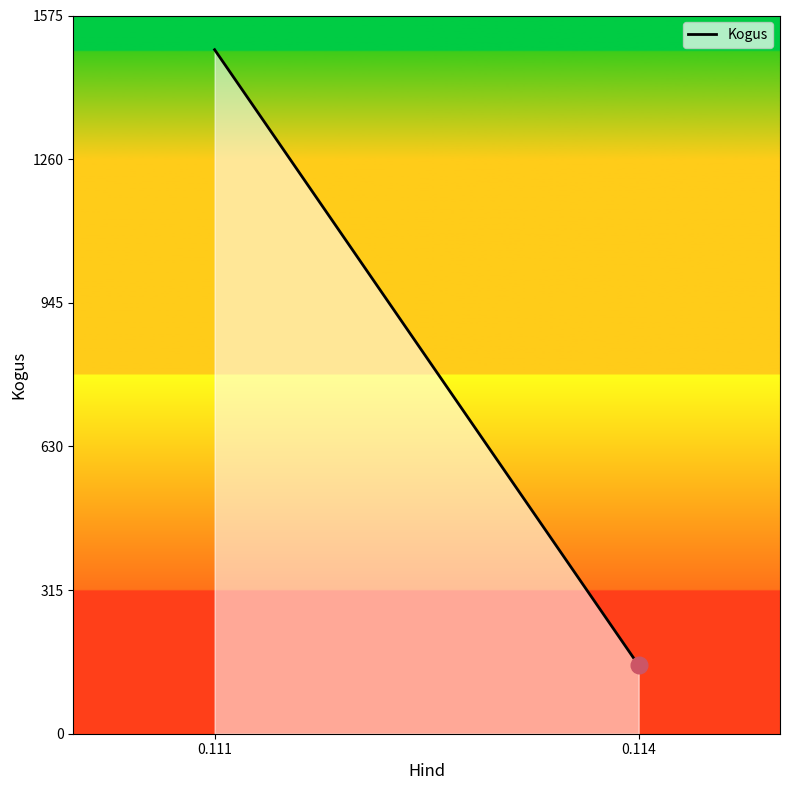

List the labels in order of value, largest first.

0.111, 0.114